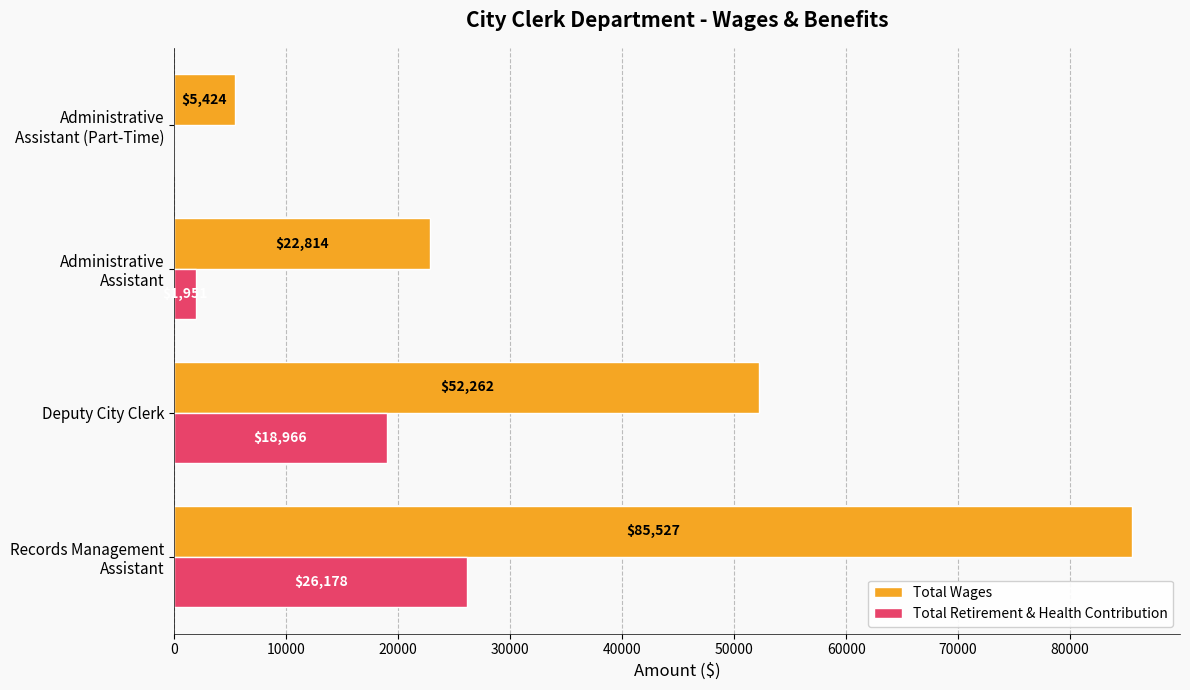

What is the average value of the Total Retirement & Health Contribution series?

11774